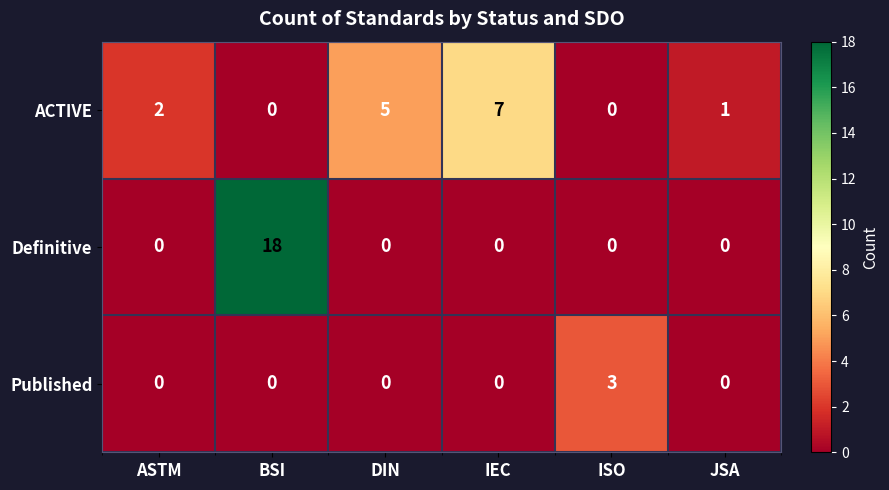

What is the total value across all series at ASTM?

2